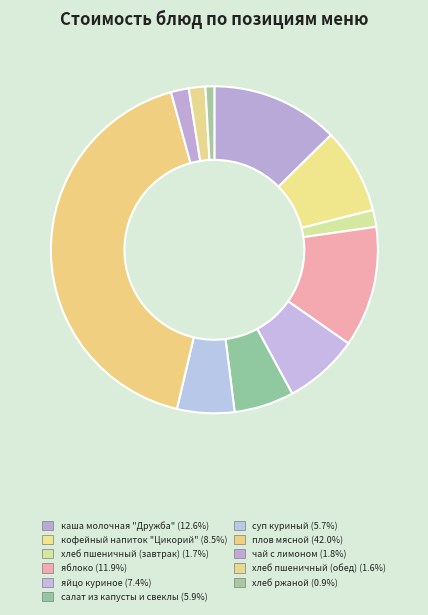

Does каша молочная "Дружба" account for over 50% of the chart?

No